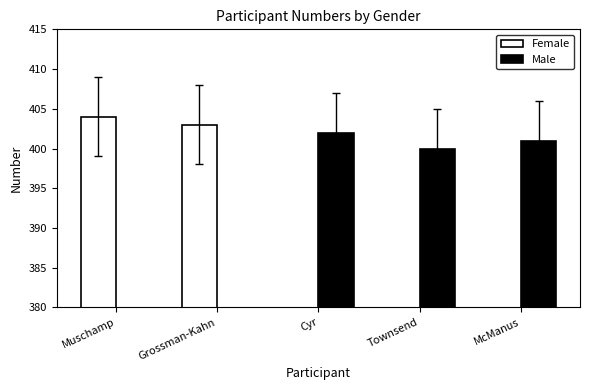

At which label does Male reach its peak?

Cyr